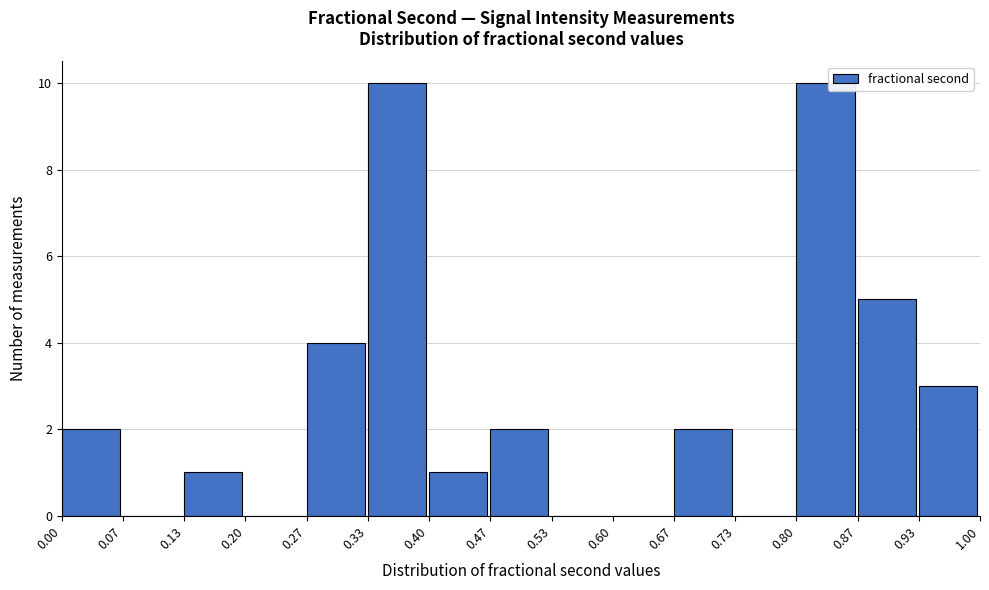

Reading left to right, list every bar in this chart as the range it spans on the x-axis followed by its height. The values are not printed on the chart, so give them approximately, as read against the axis.

0.00 to 0.07: 2
0.07 to 0.13: 0
0.13 to 0.20: 1
0.20 to 0.27: 0
0.27 to 0.33: 4
0.33 to 0.40: 10
0.40 to 0.47: 1
0.47 to 0.53: 2
0.53 to 0.60: 0
0.60 to 0.67: 0
0.67 to 0.73: 2
0.73 to 0.80: 0
0.80 to 0.87: 10
0.87 to 0.93: 5
0.93 to 1.00: 3